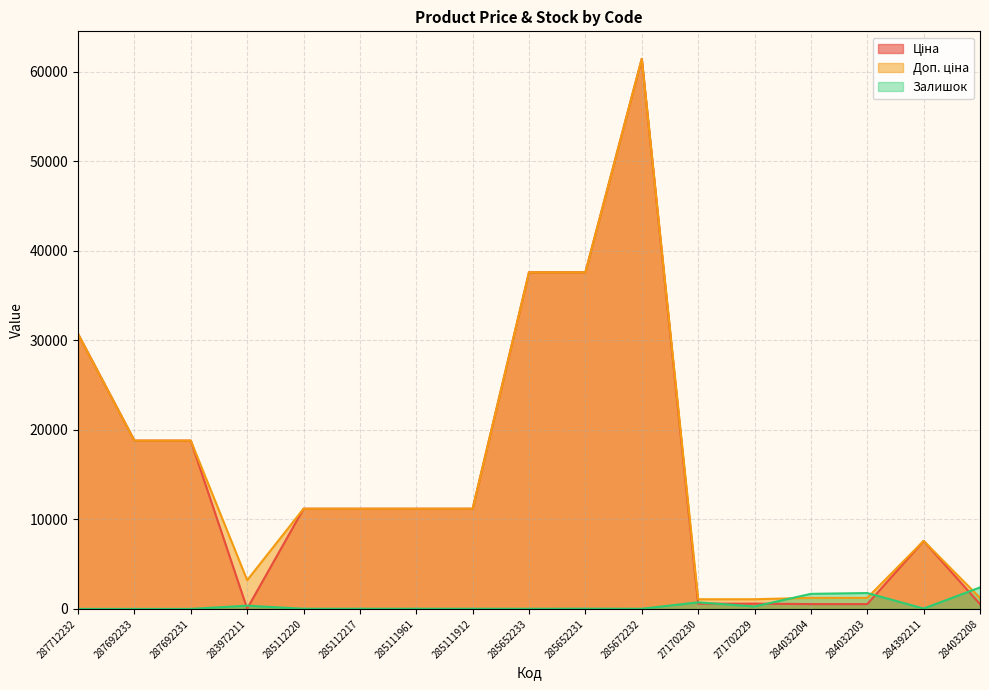

At which label does Доп. ціна reach its peak?

285672232